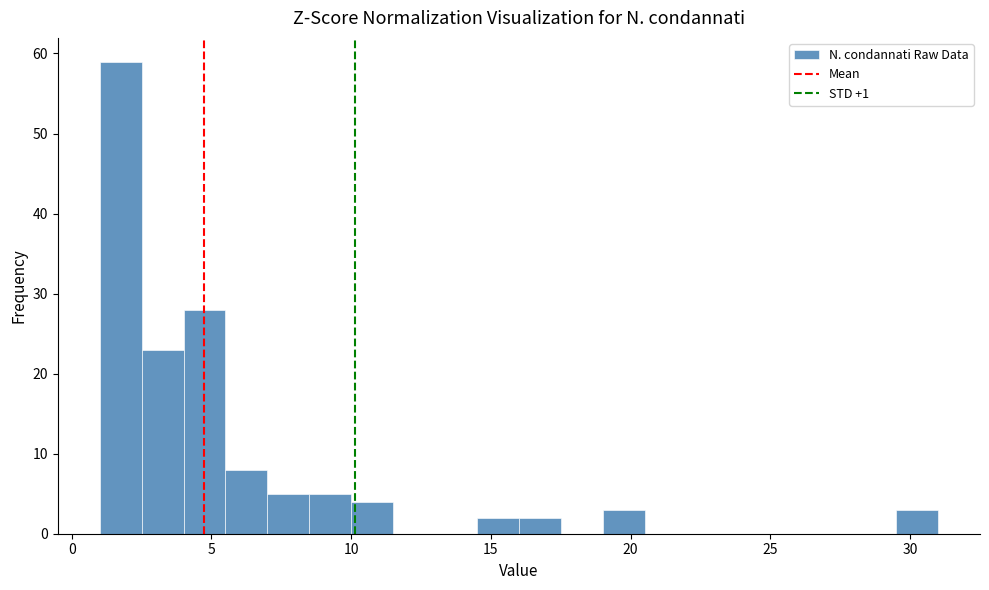

Around what value on the x-axis is the tallest bar? Give the approximate position of its centre, as read against the axis.

2.0